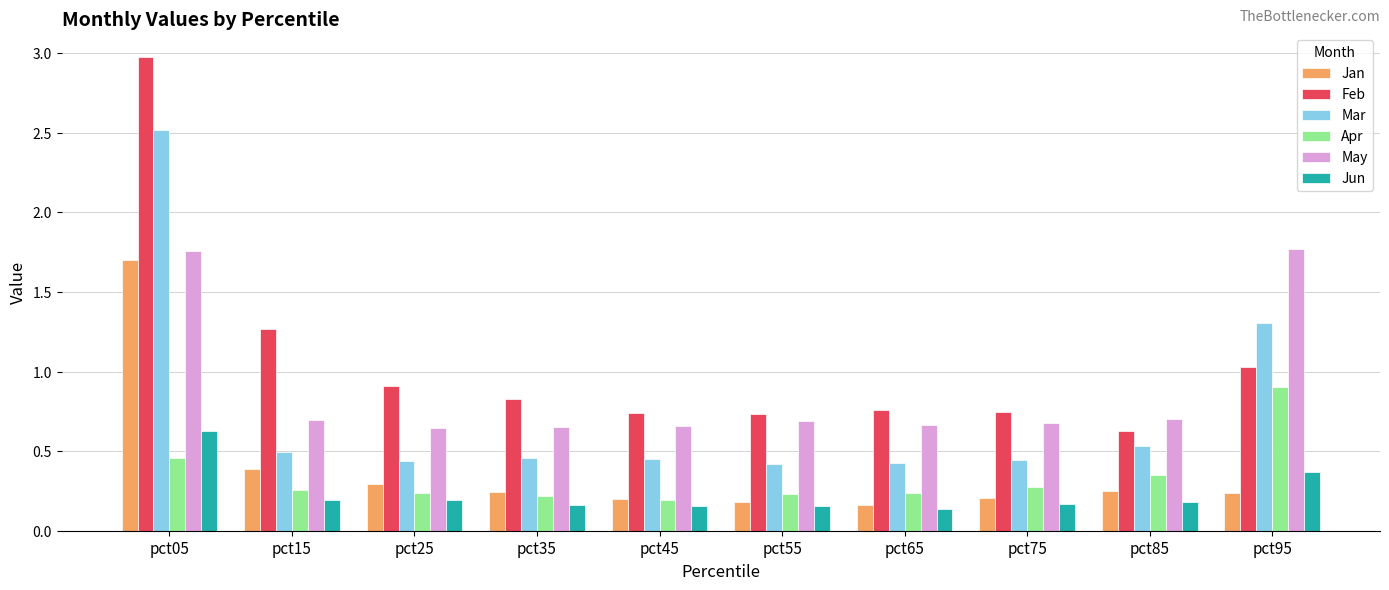

What is the maximum value shown in the chart?

3.0